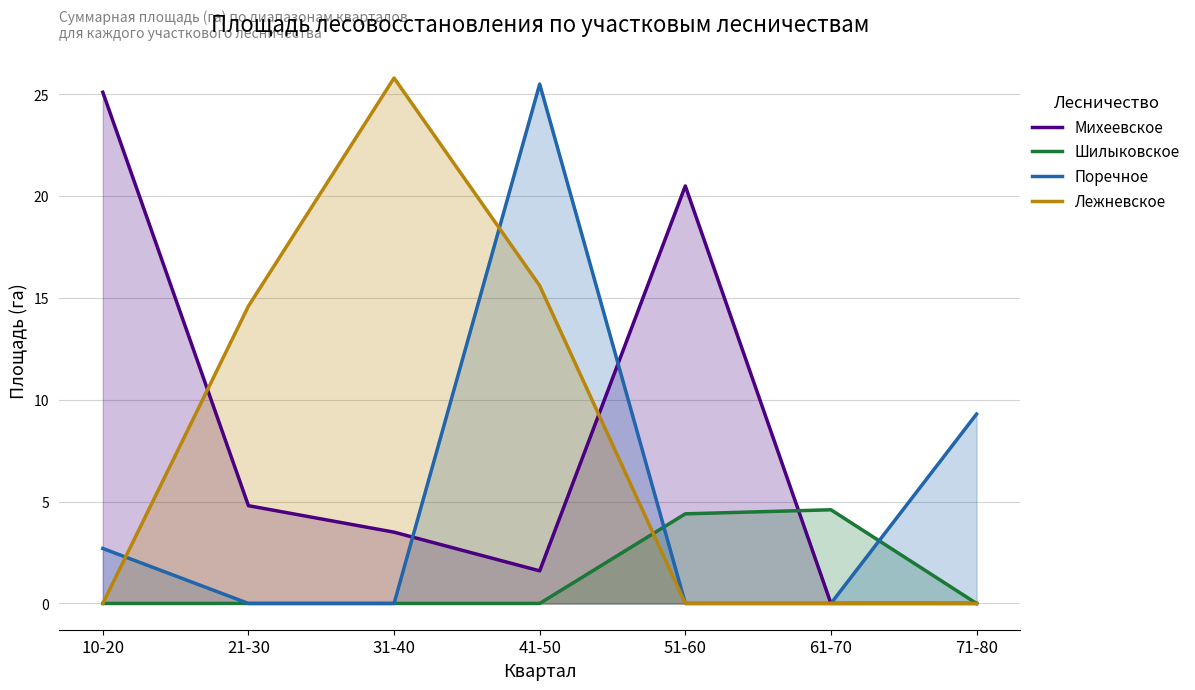

Where is Шилыковское nearest to the value 2?

10-20